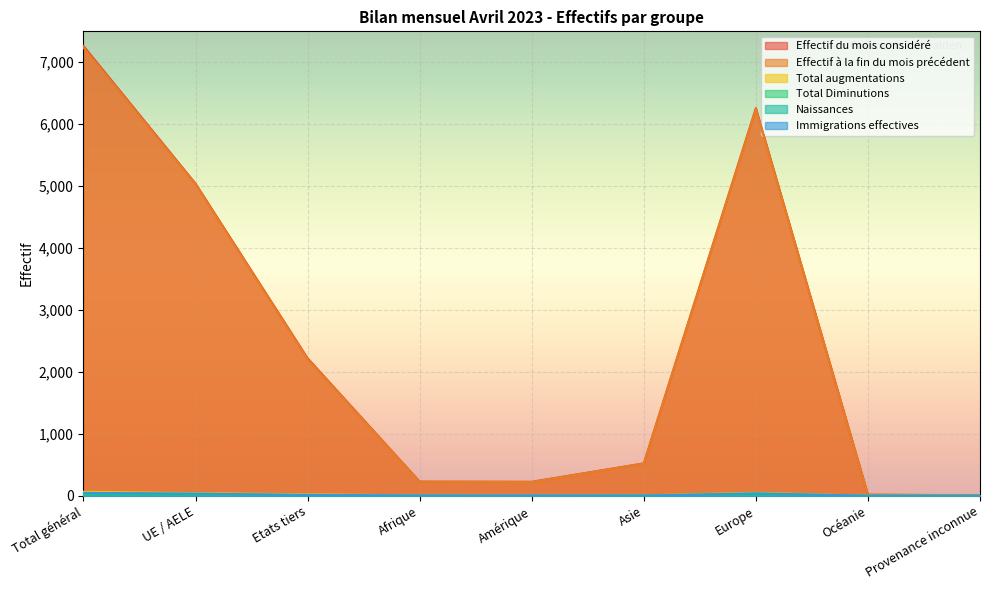

At which category is the sum across all series the highest?

Total général